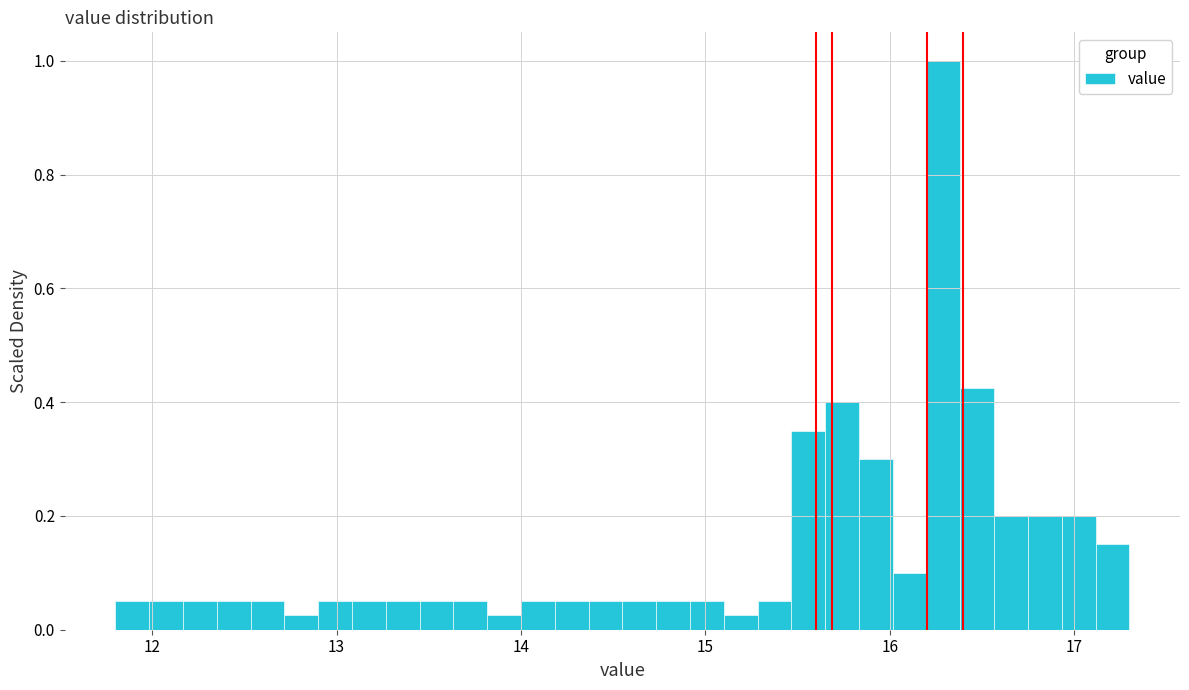

Around what value on the x-axis is the tallest bar? Give the approximate position of its centre, as read against the axis.

16.3